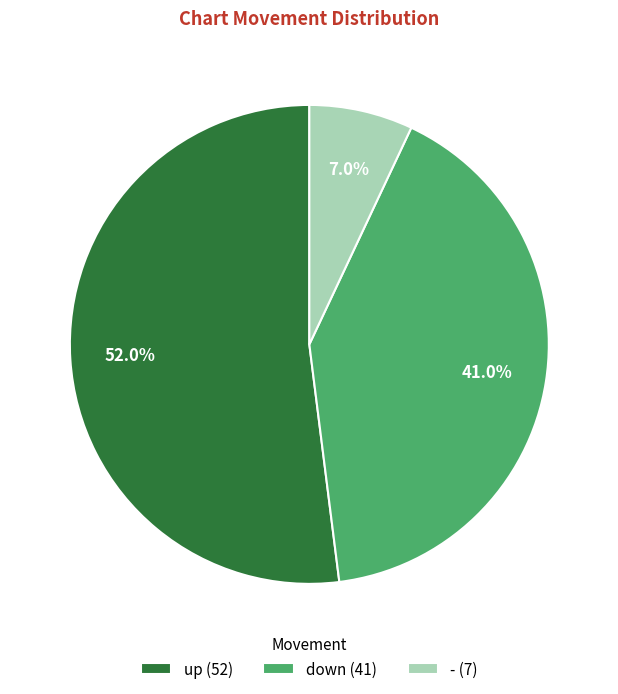

Approximately how many times larger is the value at down (41) compared to up (52)?

0.8